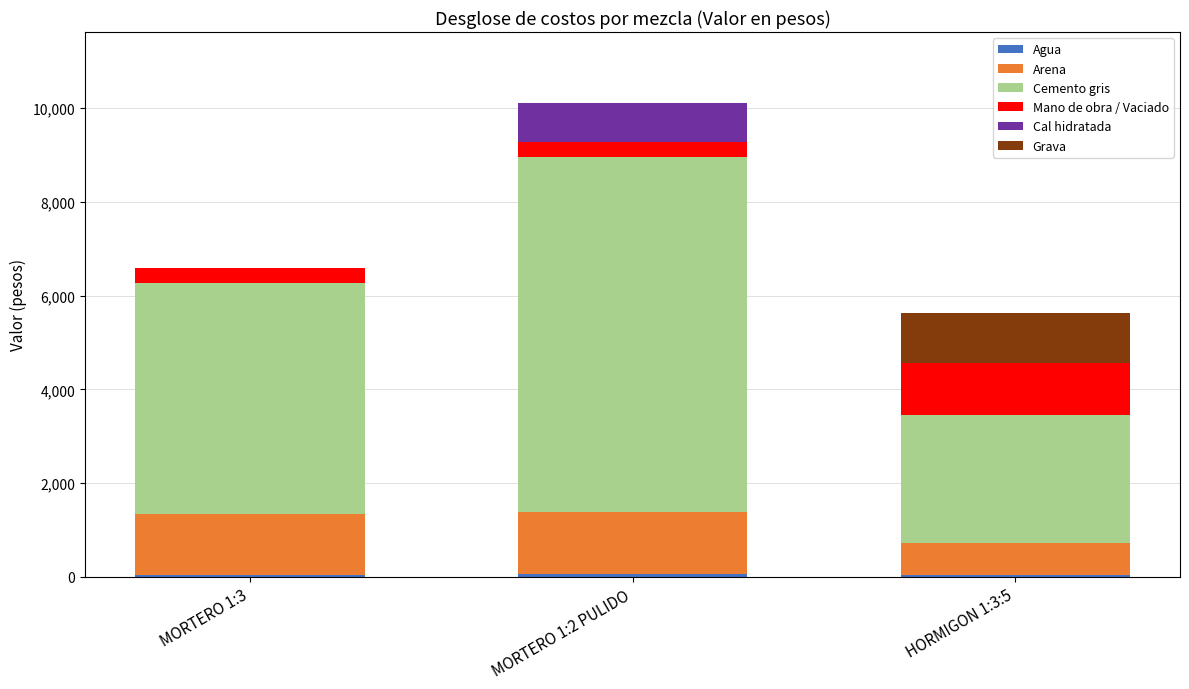

At which category is the sum across all series the highest?

MORTERO 1:2 PULIDO